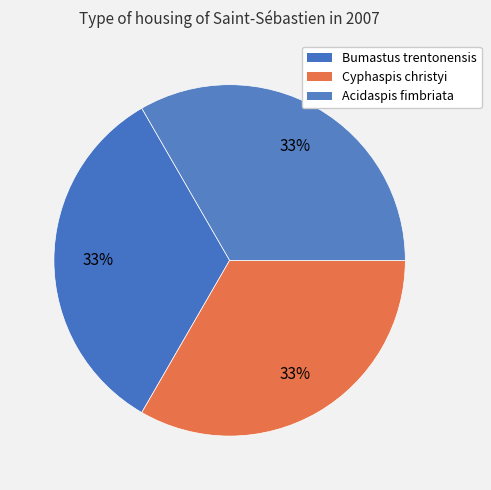

Rank the categories by value from highest to lowest.

Cyphaspis christyi, Acidaspis fimbriata, Bumastus trentonensis